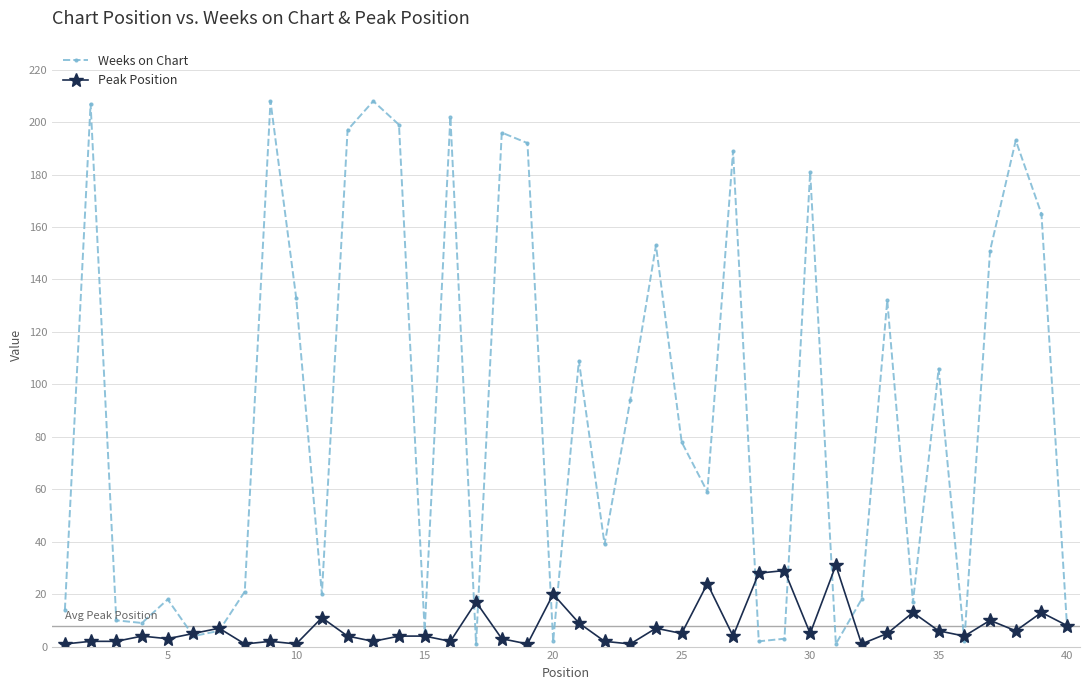

How many interior local valleys does the Weeks on Chart series have?

12